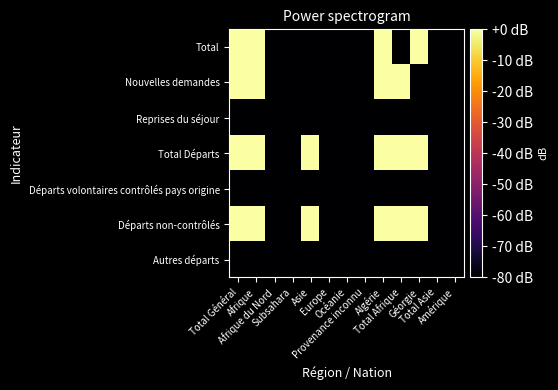

Between Provenance inconnu and Total Asie, which is larger?

Provenance inconnu